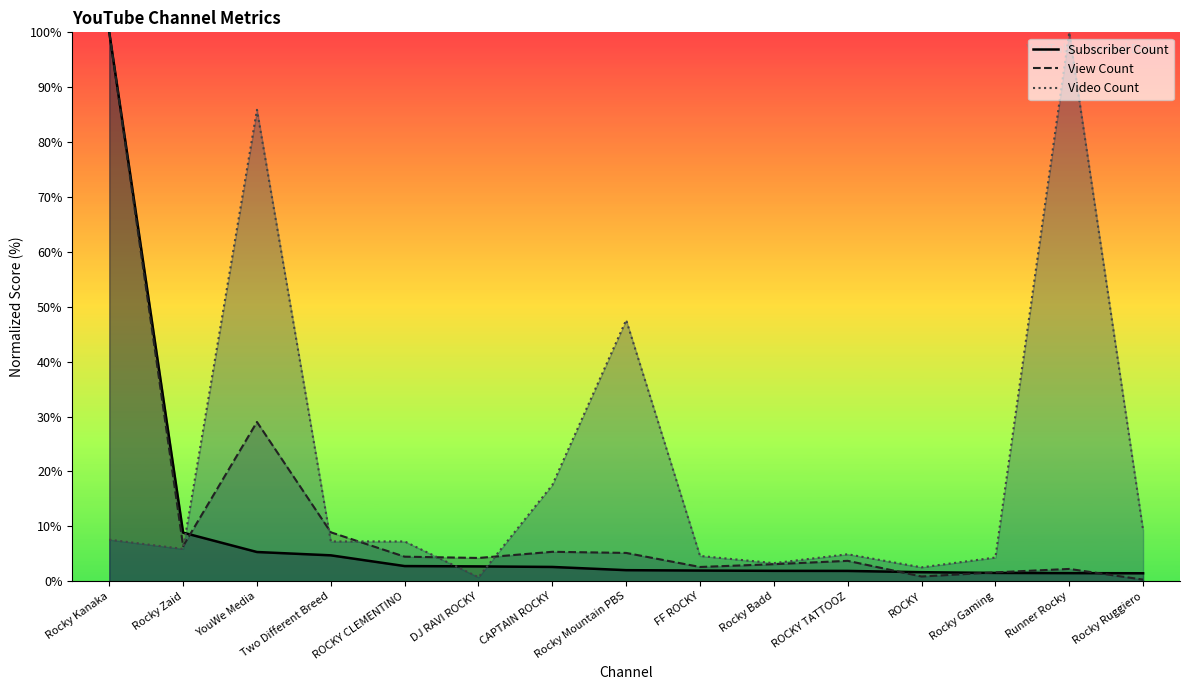

What position from the left is Runner Rocky?

14